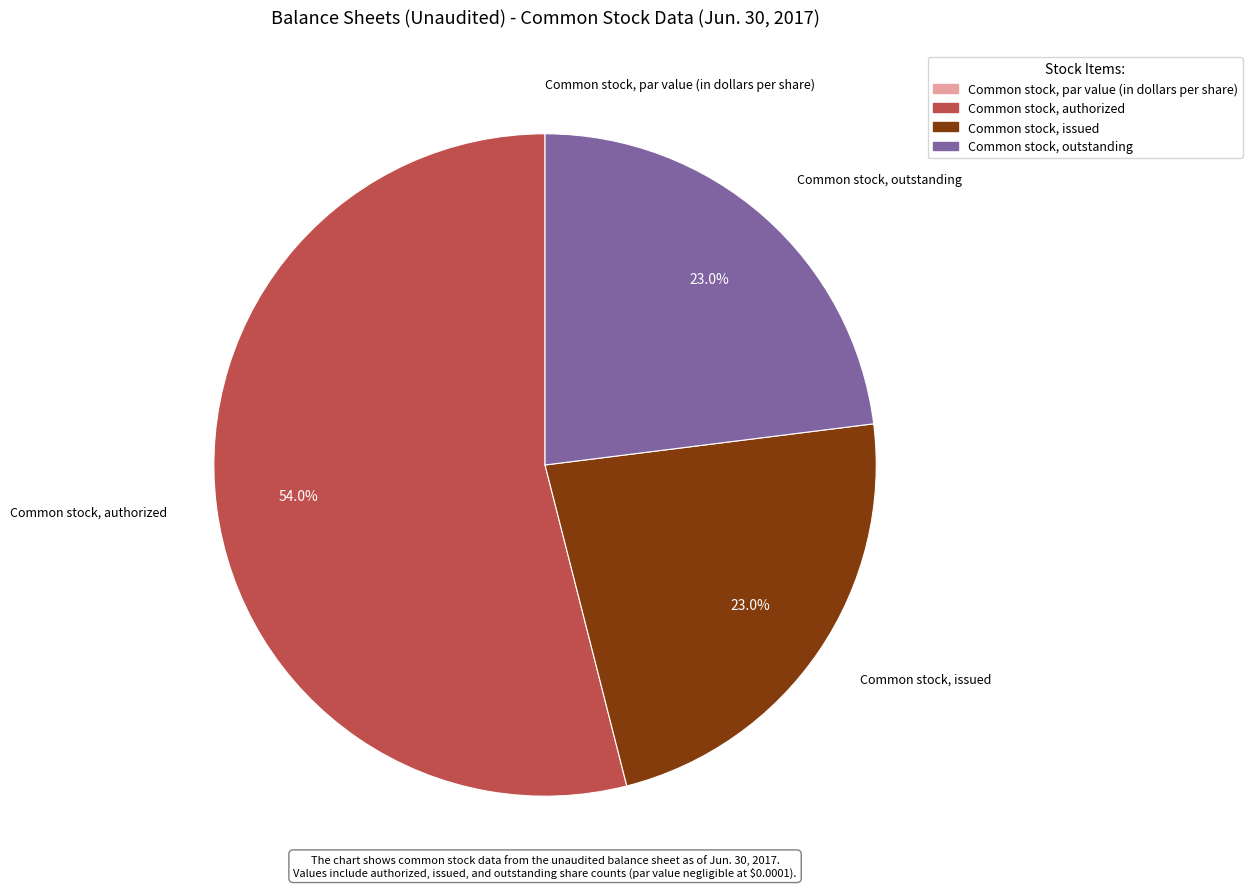

To the nearest percent, what is the difference between the largest and smallest slice percentages?

54%